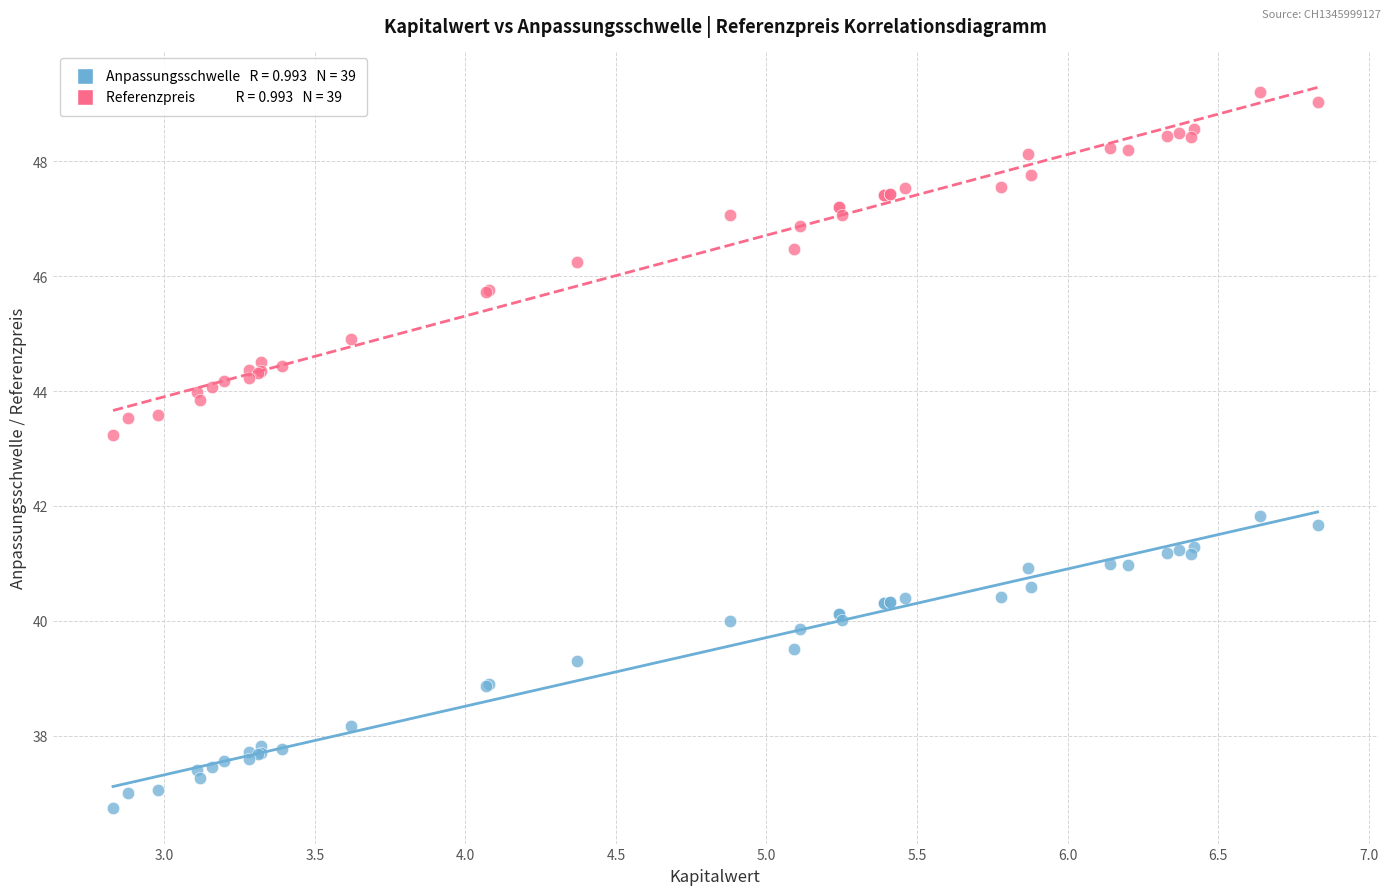

Across all series, what Y value is closest to 42?

41.8